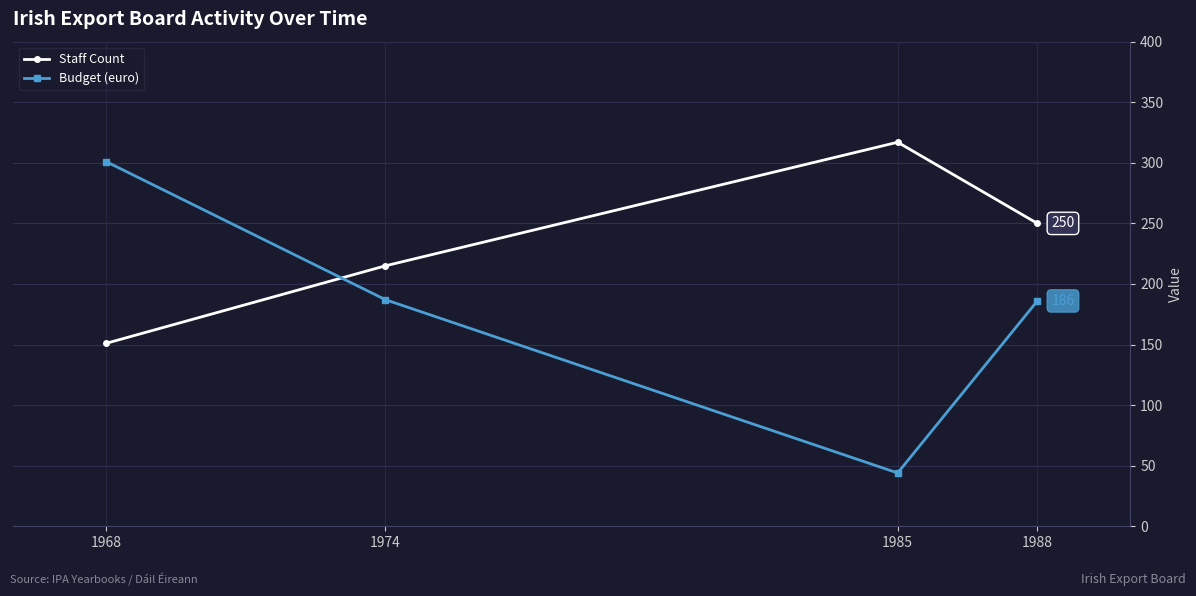

What is the difference between the highest and lowest values at 1985?

273